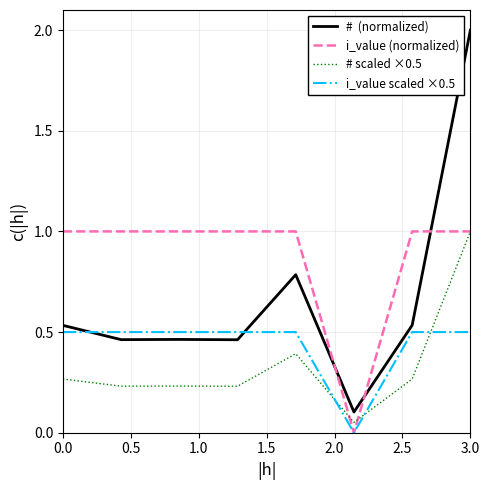

What is the maximum value shown in the chart?

2.0